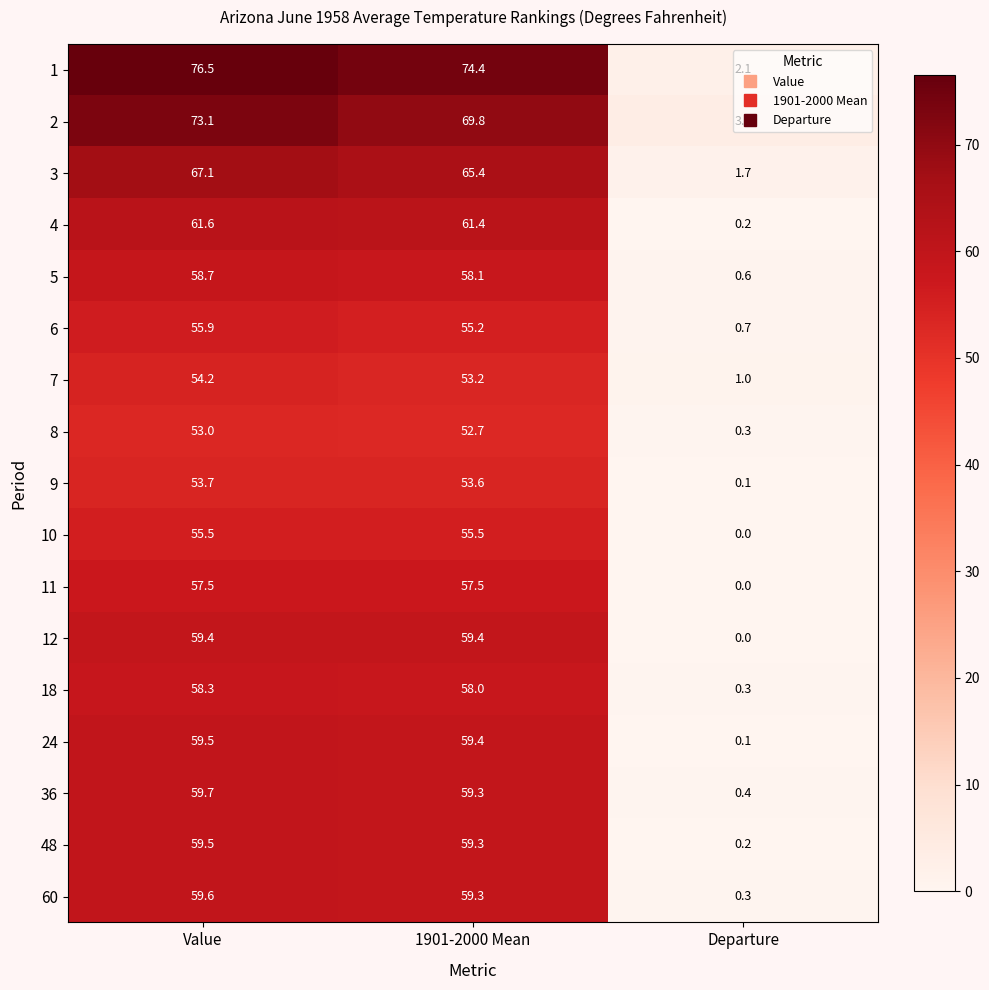

Between Value and 1901-2000 Mean, which series saw the biggest shift?

2